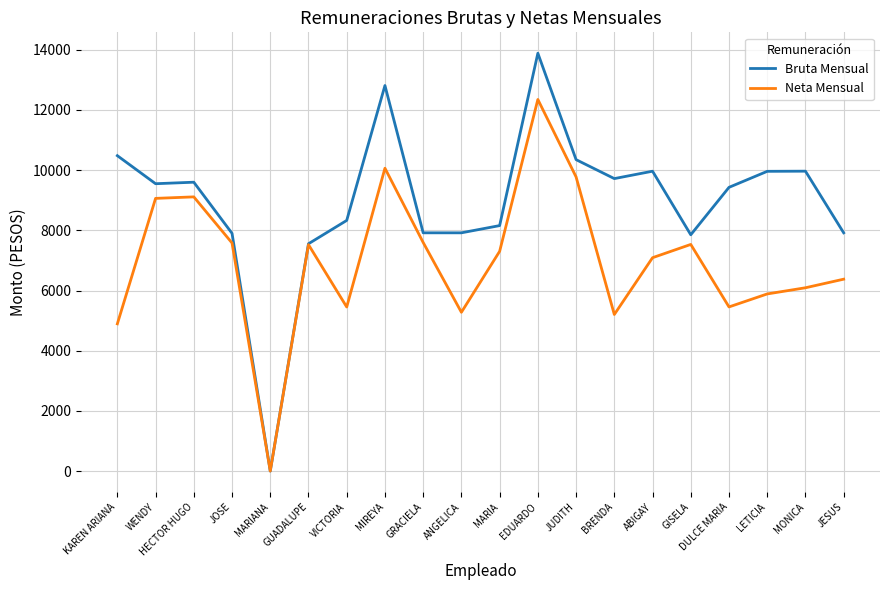

What value does the Neta Mensual series have at LETICIA?

5886.8